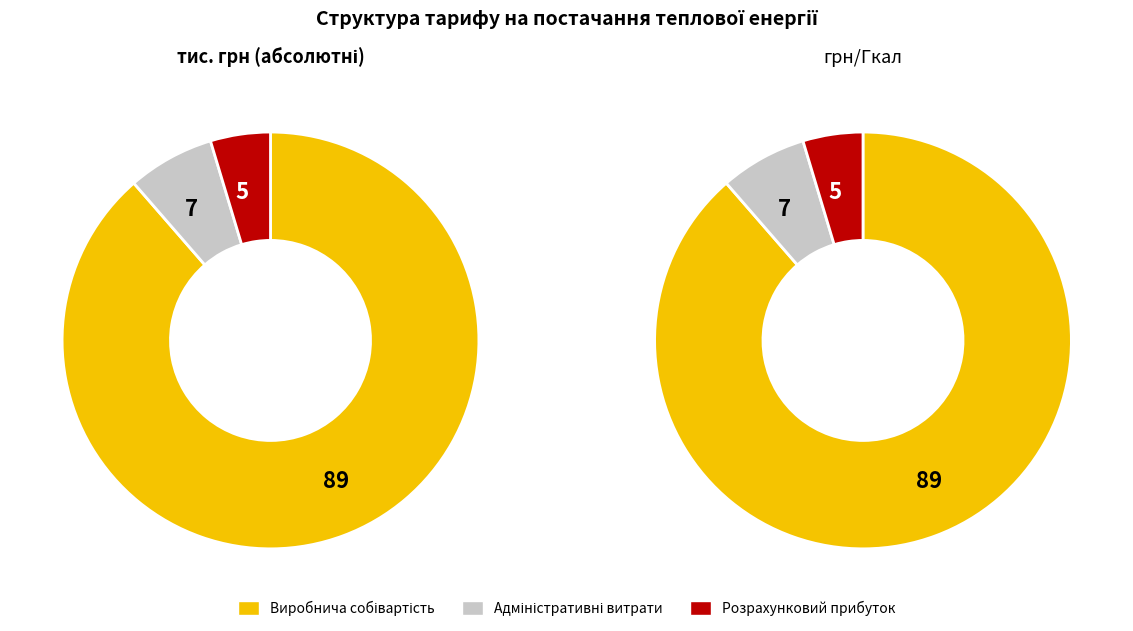

What portion of the pie excludes Виробнича собівартість?

11.4%